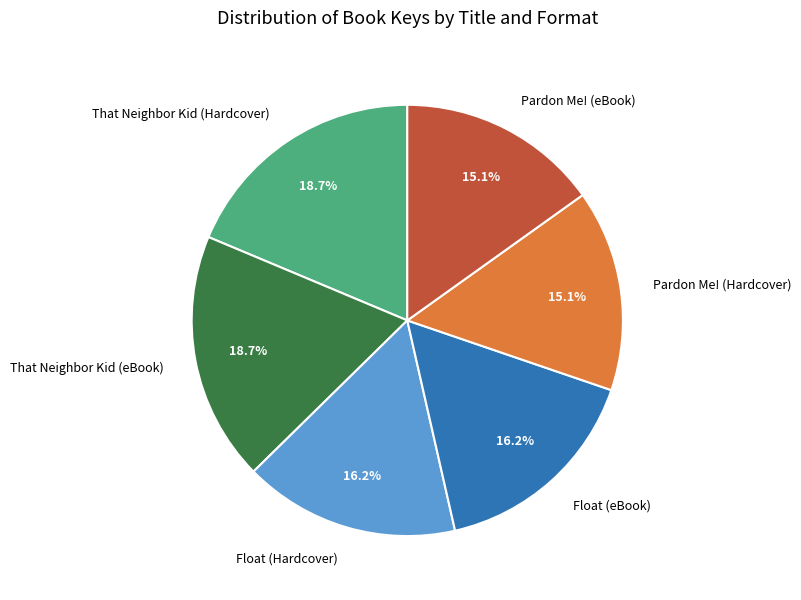

What percentage is the Pardon Me! (eBook) slice, to the nearest percent?

15%